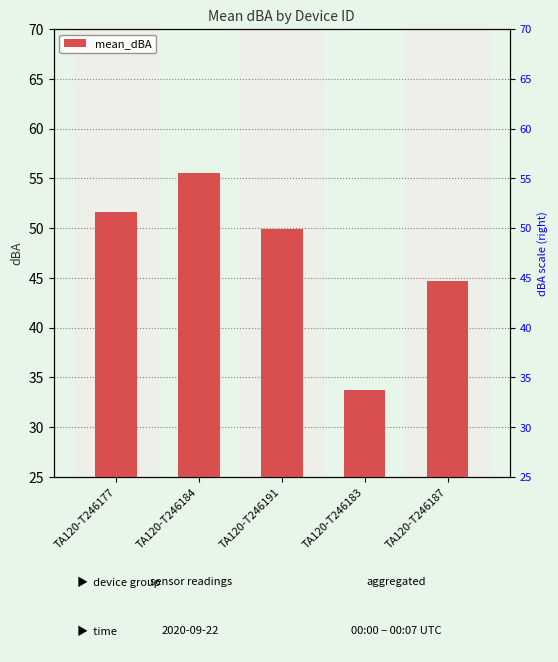

What is the label of the 3rd bar from the right?

TA120-T246191